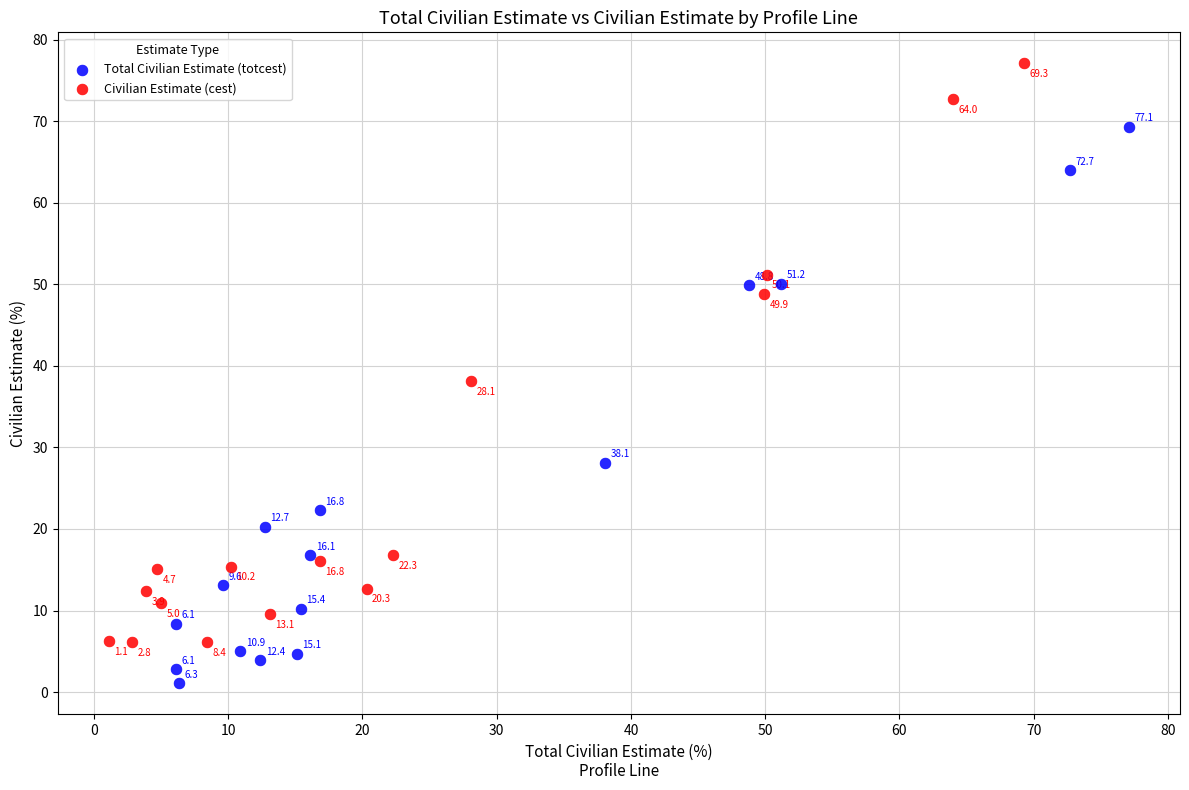

What are all the series names shown in the legend?

Total Civilian Estimate (totcest), Civilian Estimate (cest)